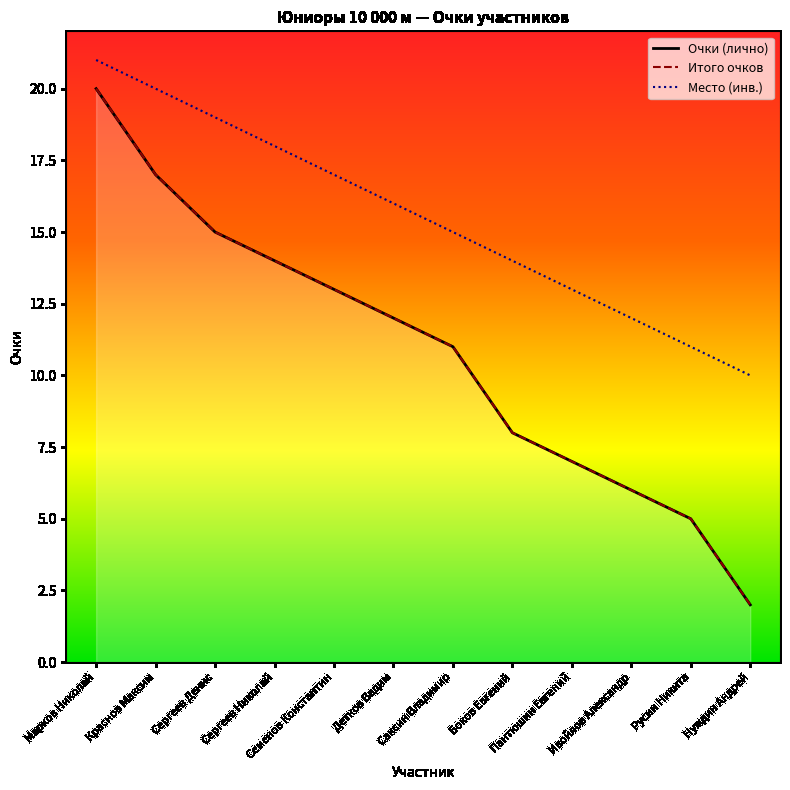

Does the chart display data point markers on the line(s)?

No